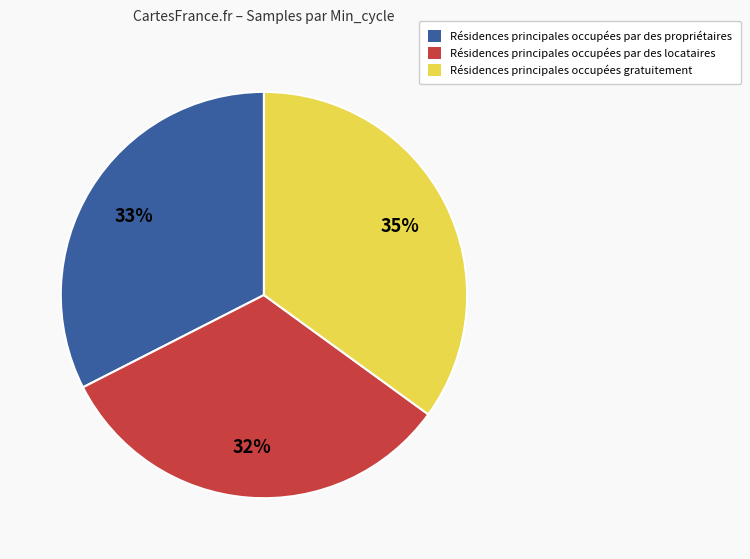

To the nearest percent, what is the average slice percentage?

33%